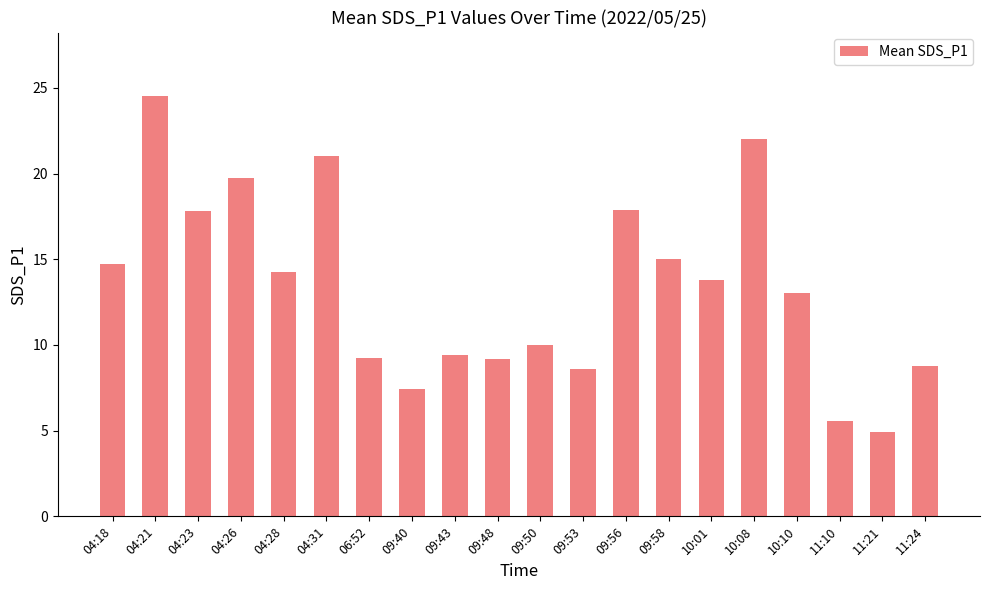

Which has a higher value, 04:21 or 04:26?

04:21